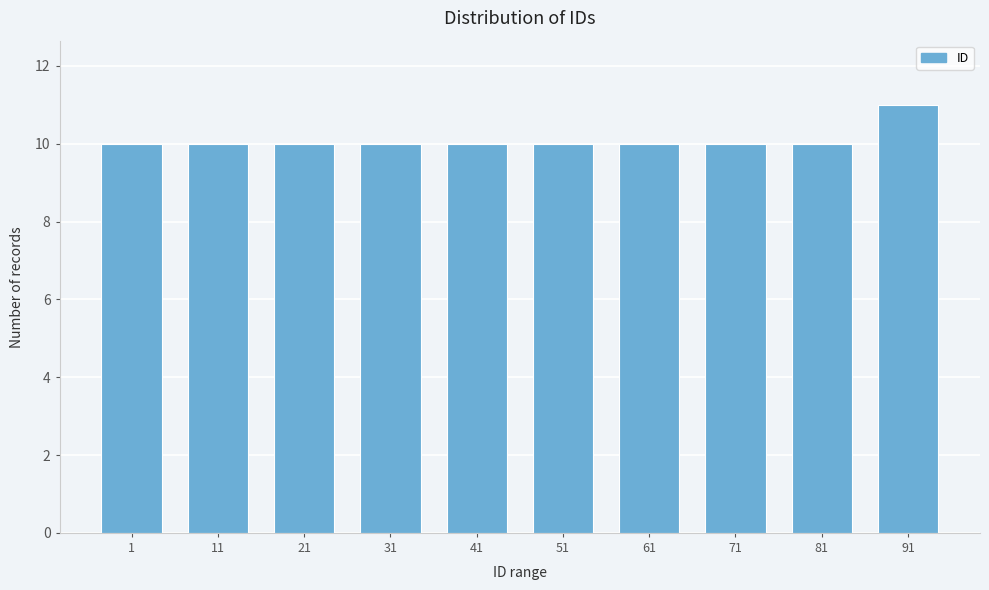

Reading right to left, extract all data points from this chart.

11	10	10	10	10	10	10	10	10	10